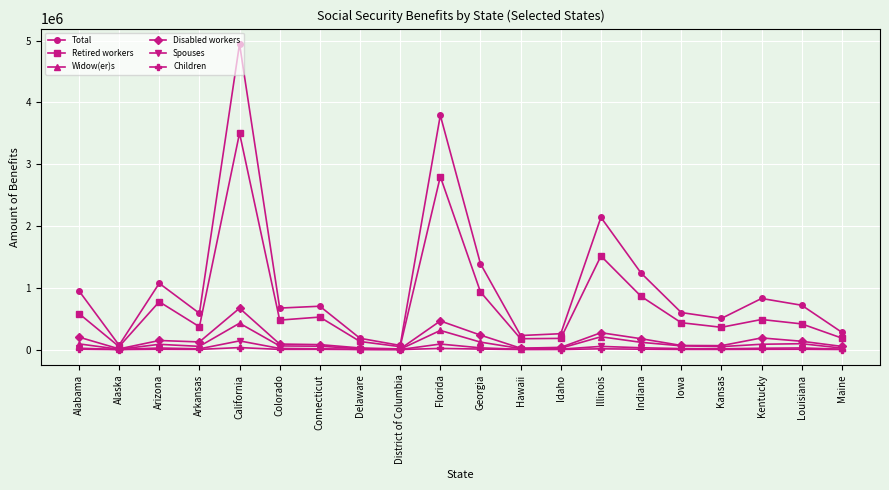

What position from the right is Kansas?

4